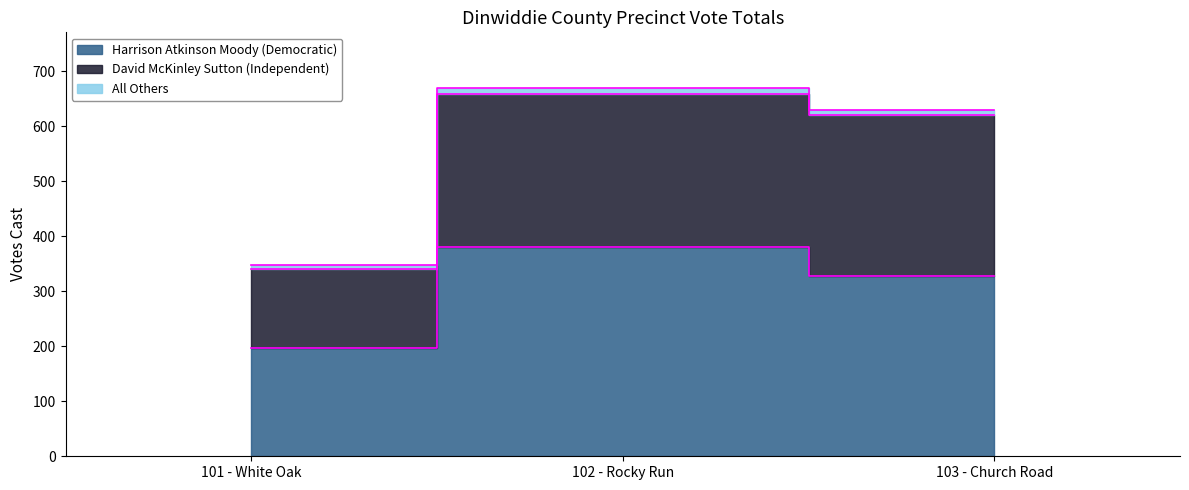

Does the chart display data point markers on the line(s)?

No